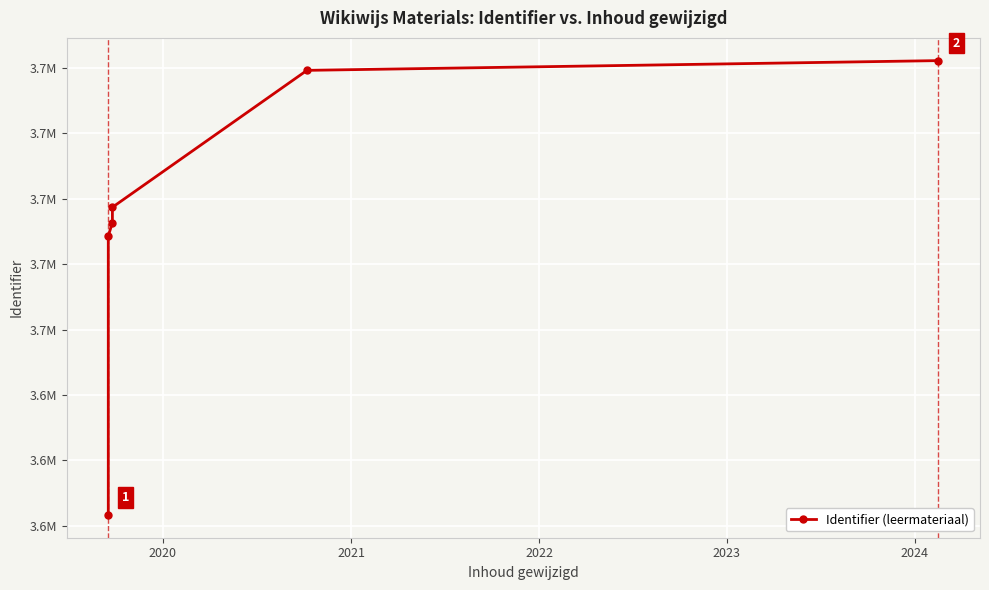

How many values are below 3678710?

3